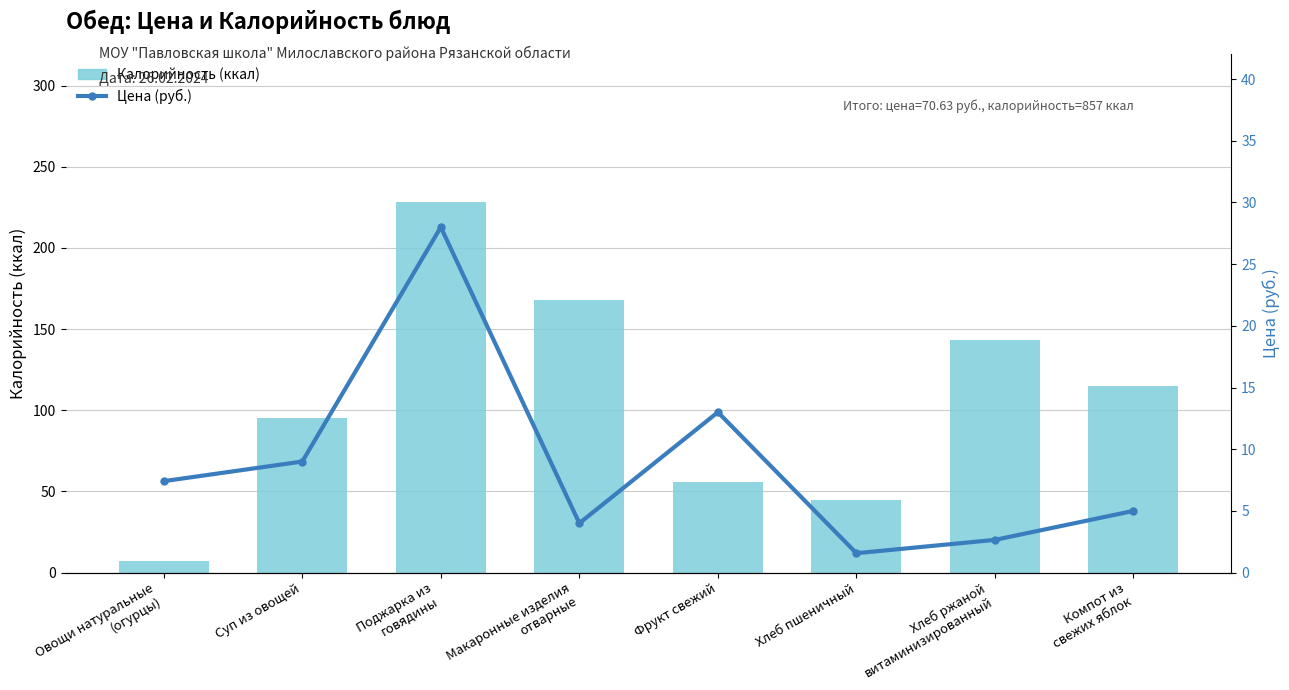

Which series has the widest spread of values?

Калорийность (ккал)